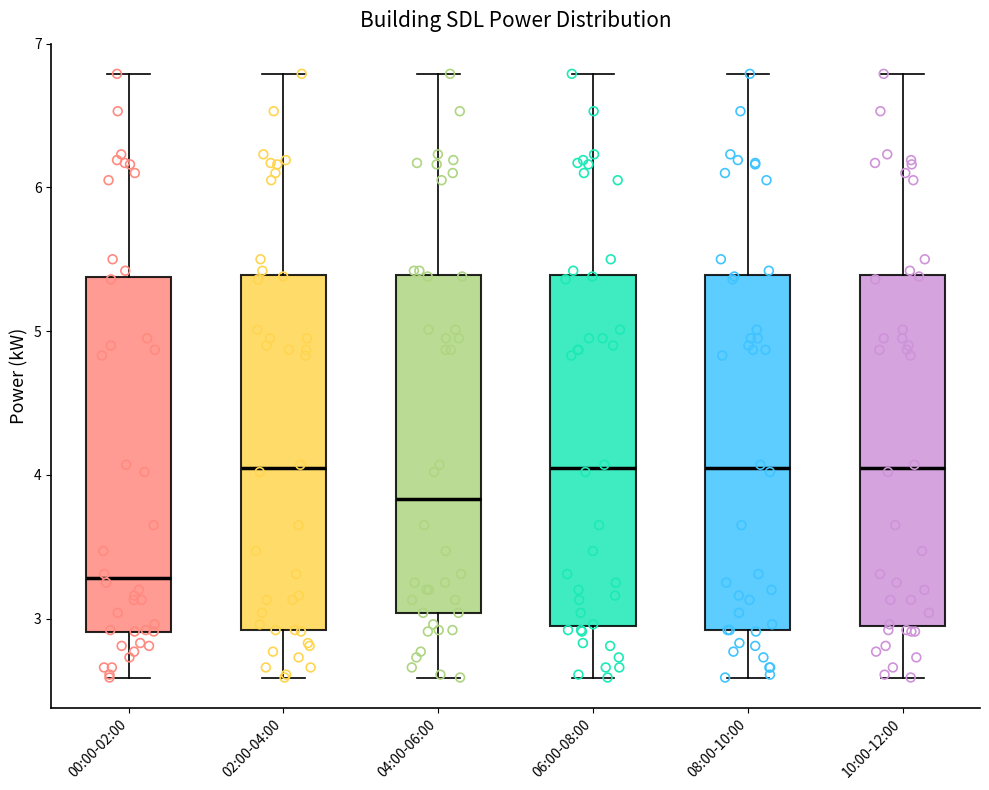

Reading left to right, transcribe this box plot: for each box, give where its median line is, the range the box spans, and where its two whiskers end, as read against the y-axis. The values are not printed on the chart, so give them approximately, as read against the axis.

00:00-02:00: median 3.3, box 2.9 to 5.4, whiskers 2.6 to 6.8
02:00-04:00: median 4.0, box 2.9 to 5.4, whiskers 2.6 to 6.8
04:00-06:00: median 3.8, box 3.0 to 5.4, whiskers 2.6 to 6.8
06:00-08:00: median 4.0, box 3.0 to 5.4, whiskers 2.6 to 6.8
08:00-10:00: median 4.0, box 2.9 to 5.4, whiskers 2.6 to 6.8
10:00-12:00: median 4.0, box 3.0 to 5.4, whiskers 2.6 to 6.8